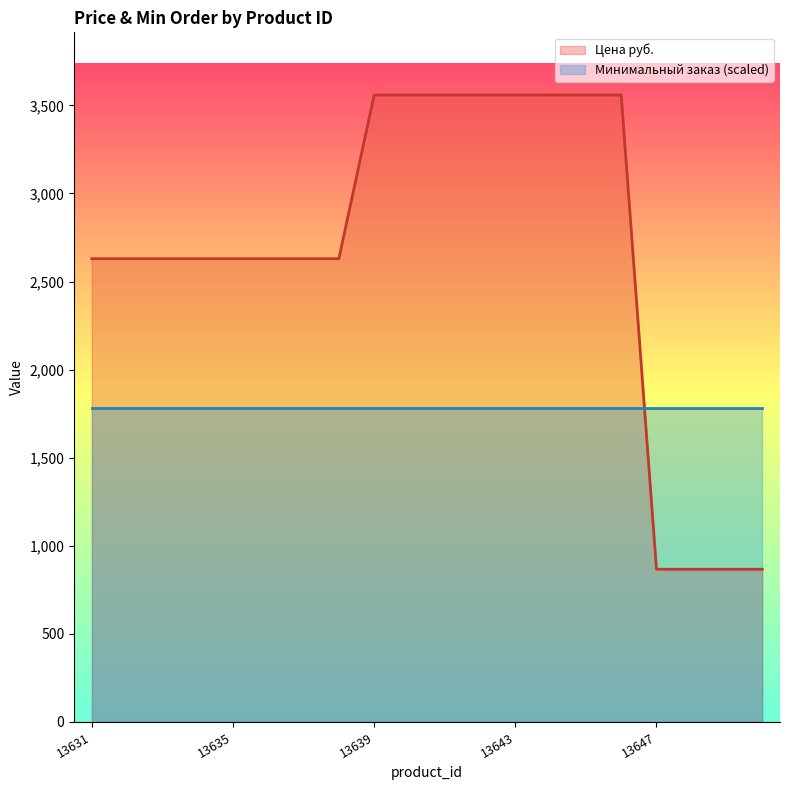

List the labels in order of value, smallest first.

13647, 13648, 13649, 13650, 13631, 13632, 13633, 13634, 13635, 13636, 13637, 13638, 13639, 13640, 13641, 13642, 13643, 13644, 13645, 13646